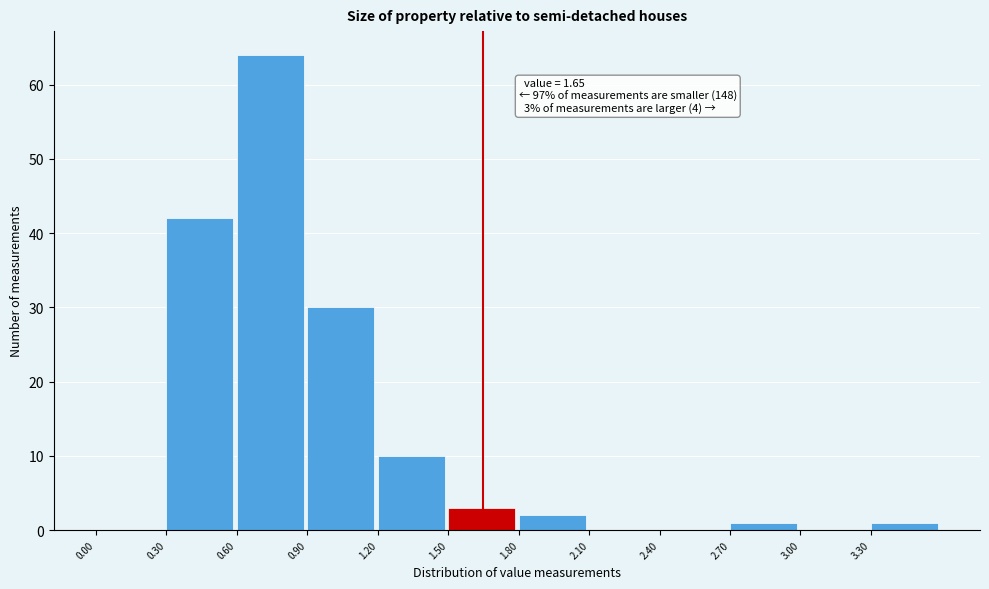

Over which range of the x-axis is the bar tallest?

0.6 to 0.9